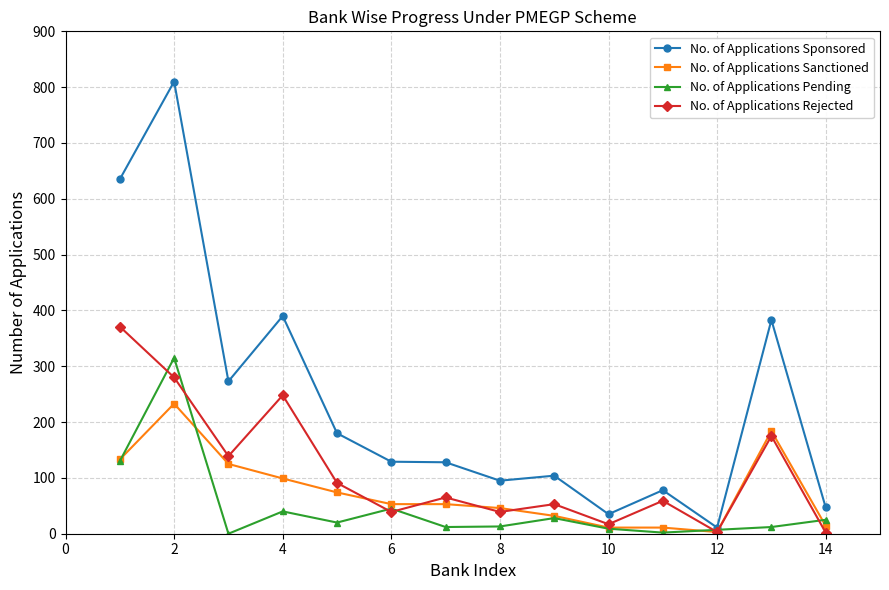

Which series has the largest range (max minus min)?

No. of Applications Sponsored